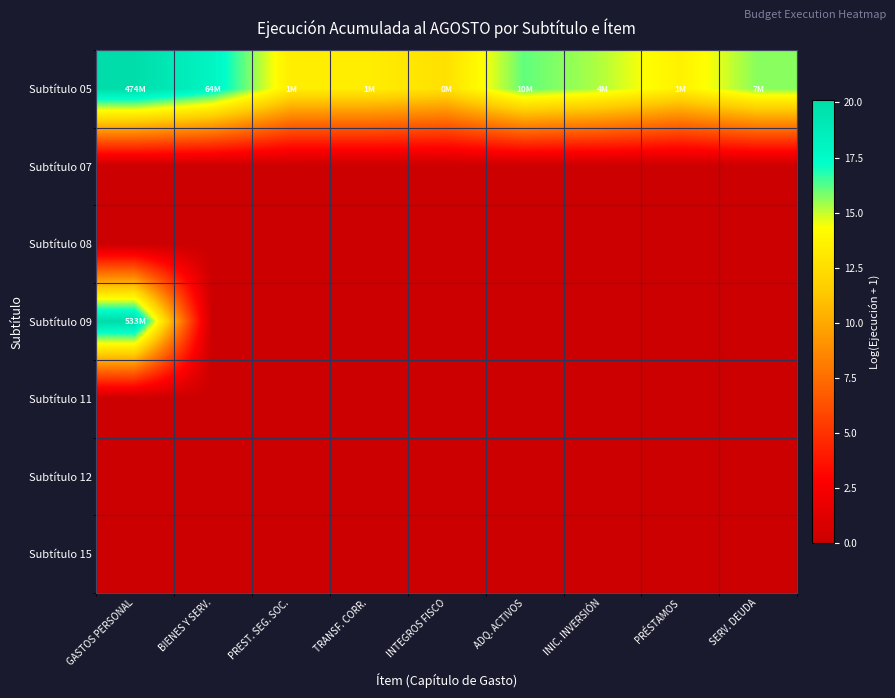

What is the spread (max minus min) of values at INIC. INVERSIÓN?

15.2